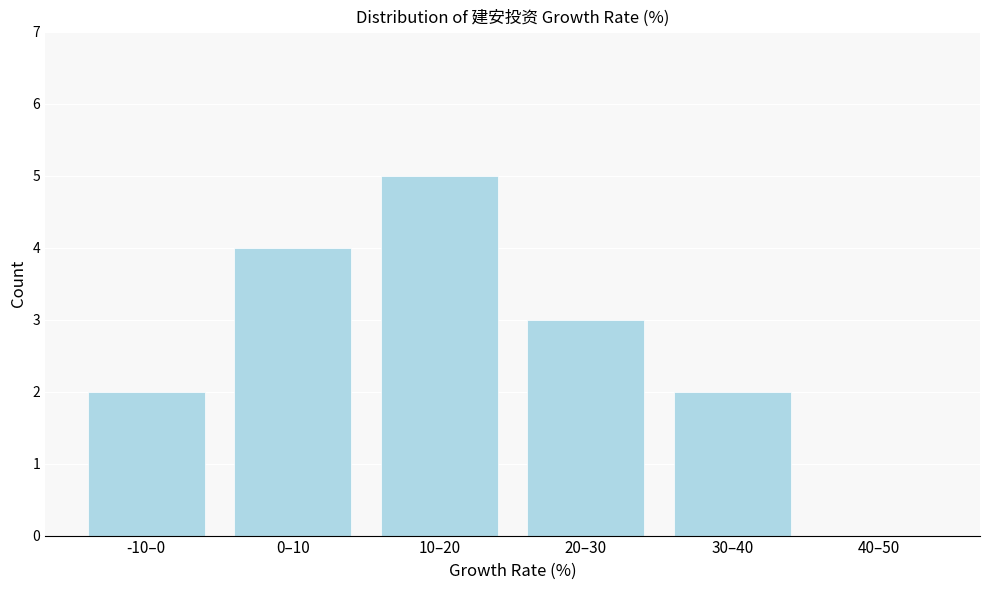

Reading left to right, transcribe all the data shown in this chart.

-10–0=2	0–10=4	10–20=5	20–30=3	30–40=2	40–50=0